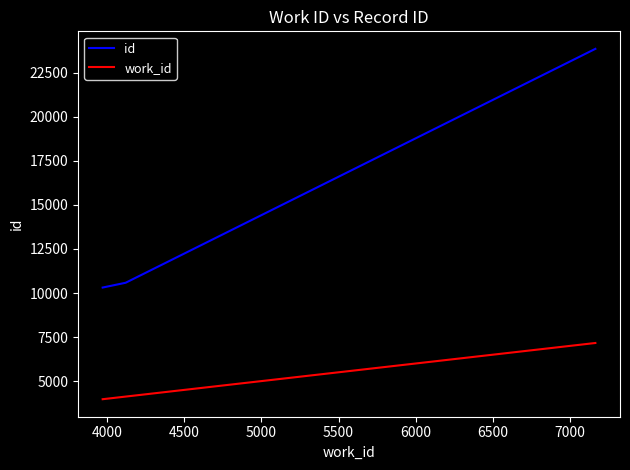

What is the maximum value shown in the chart?

23861